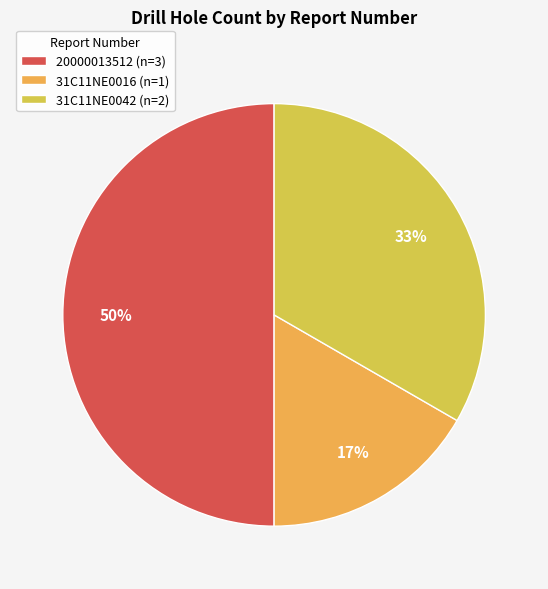

Is it true that 20000013512 is 38% of the pie?

False